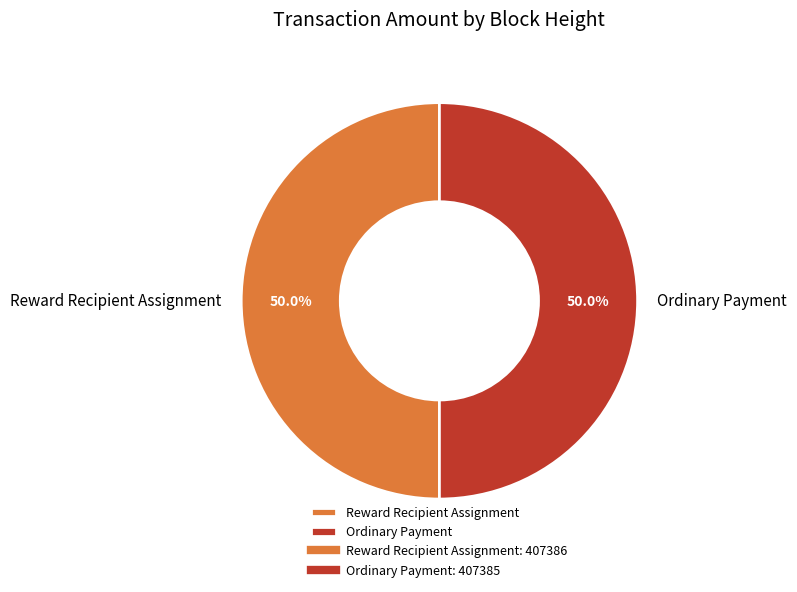

How many slices are in this pie chart?

2